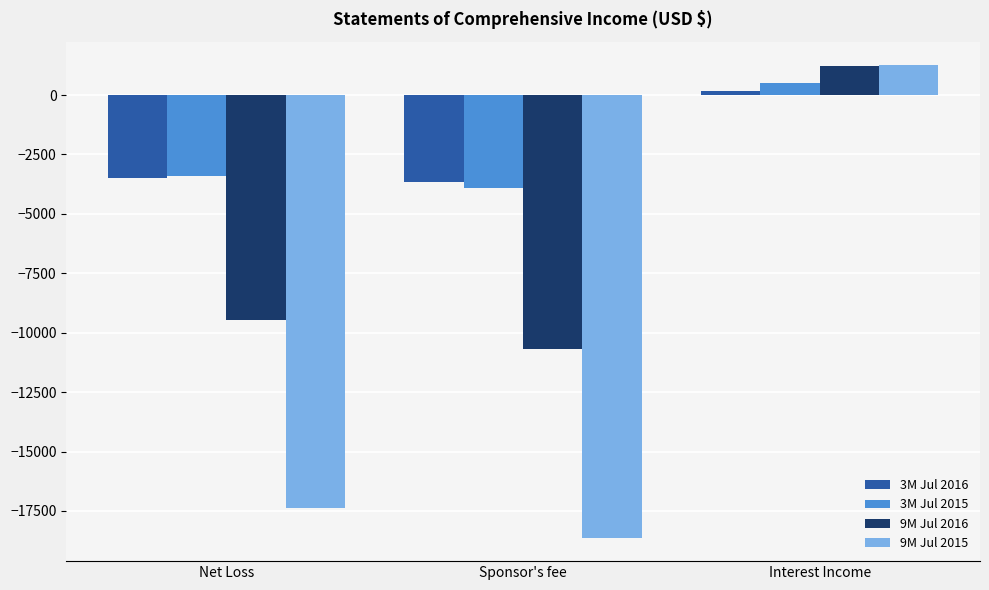

Which label corresponds to the largest value in the chart?

Interest Income